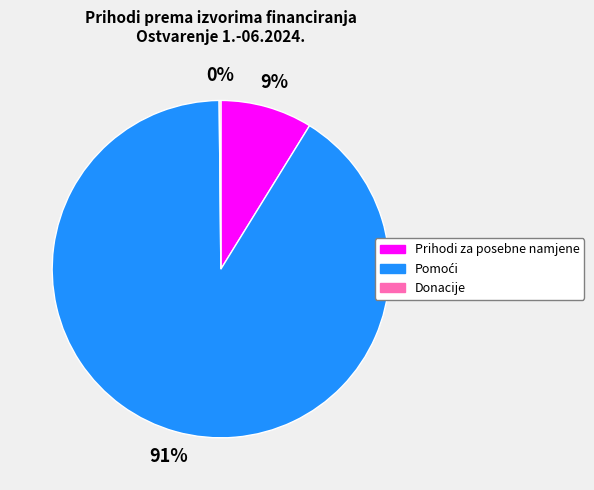

To the nearest percent, what is the difference between the largest and smallest slice percentages?

91%